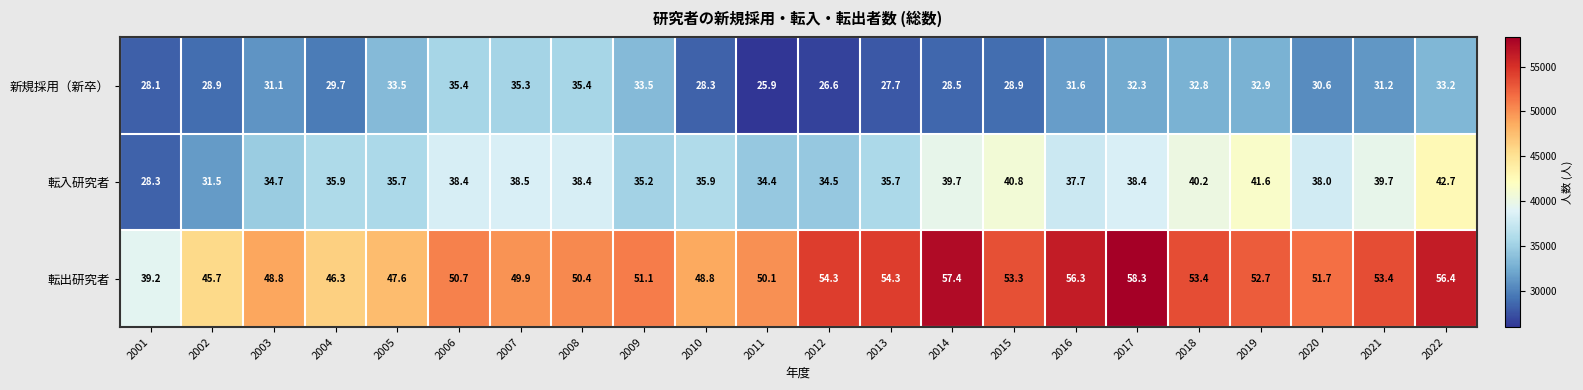

At which category is the sum across all series the highest?

2022